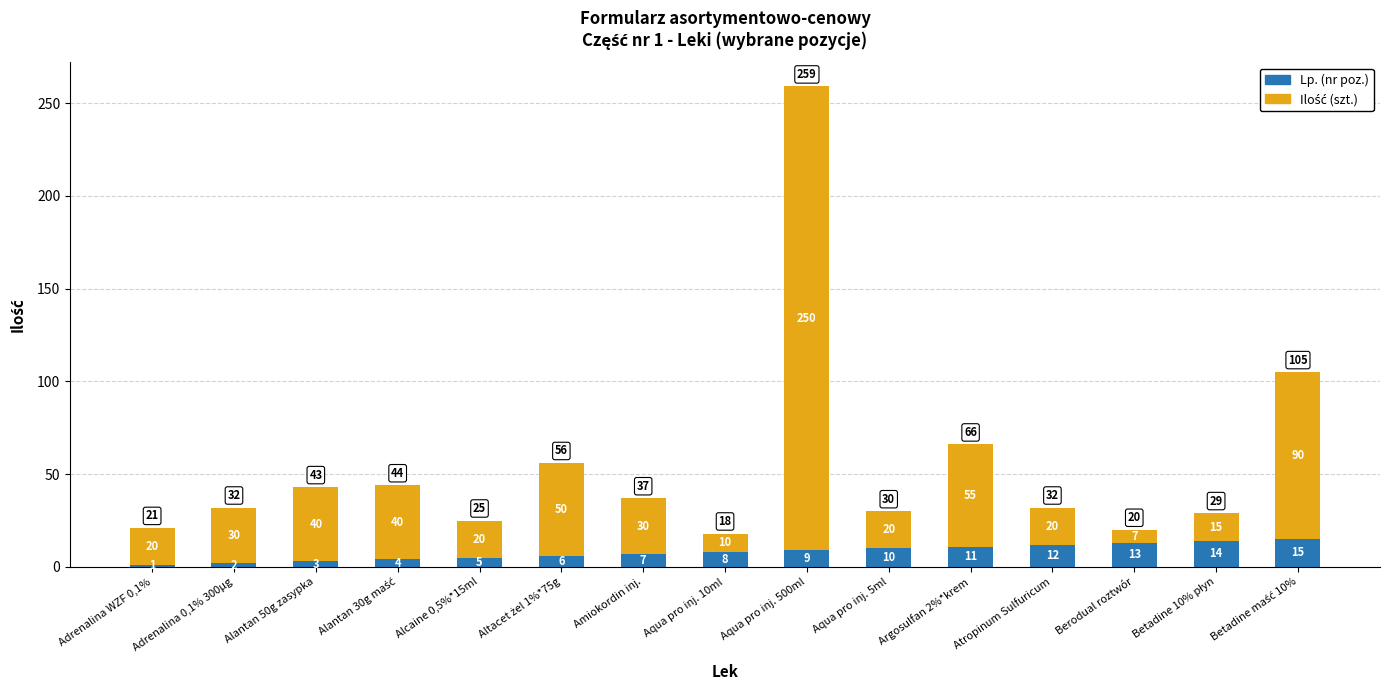

What is the total value across all series at Aqua pro inj. 500ml?

259